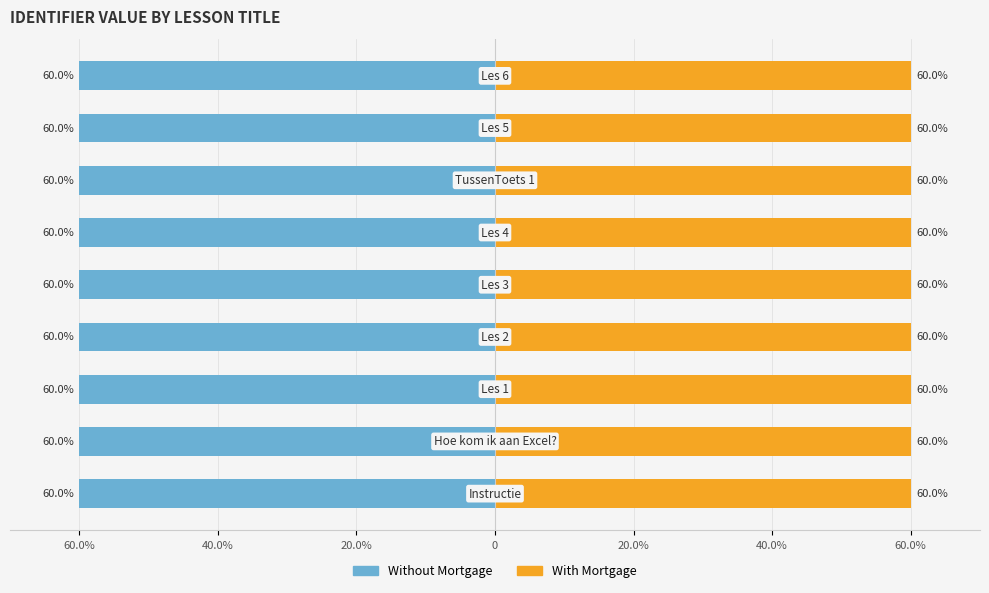

Reading left to right, transcribe all the data shown in this chart.

Without Mortgage: -60.0	-60.0	-60.0	-60.0	-60.0	-60.0	-60.0	-60.0	-60.0
With Mortgage: 60.0	60.0	60.0	60.0	60.0	60.0	60.0	60.0	60.0